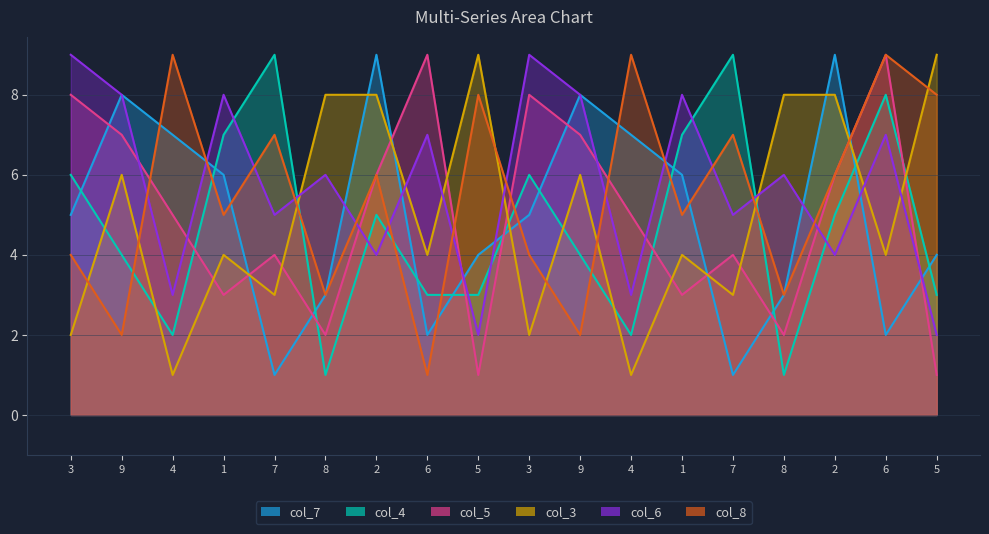

What is the label of the 4th point from the left?

1